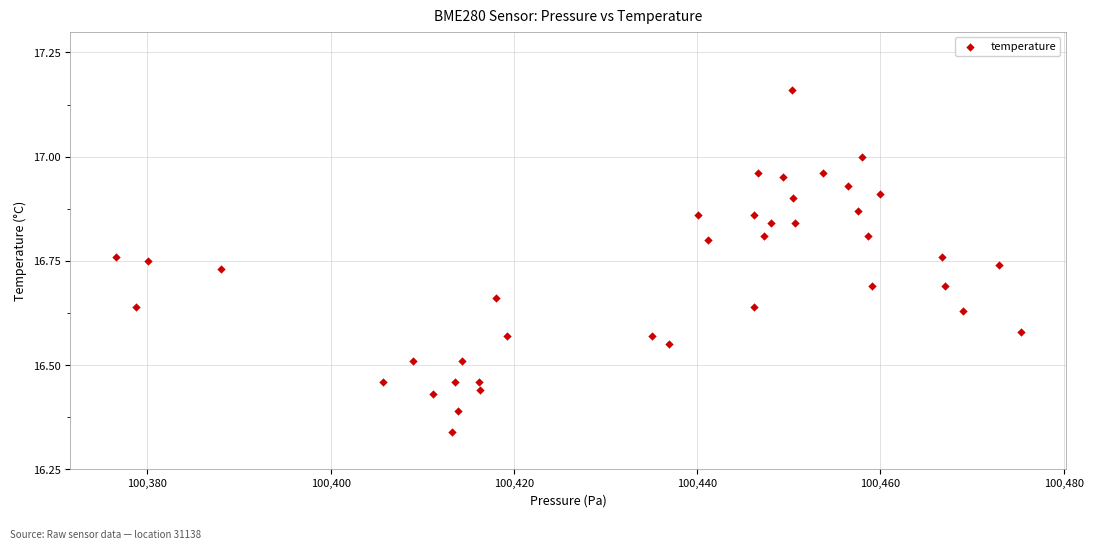

What is the range of X values (max minus min)?

98.8